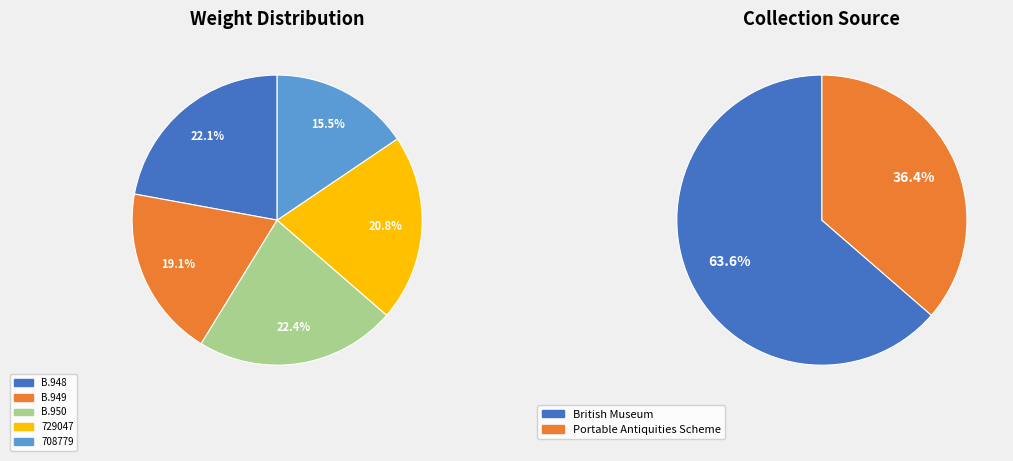

Does B.950 represent more than half of the total?

No